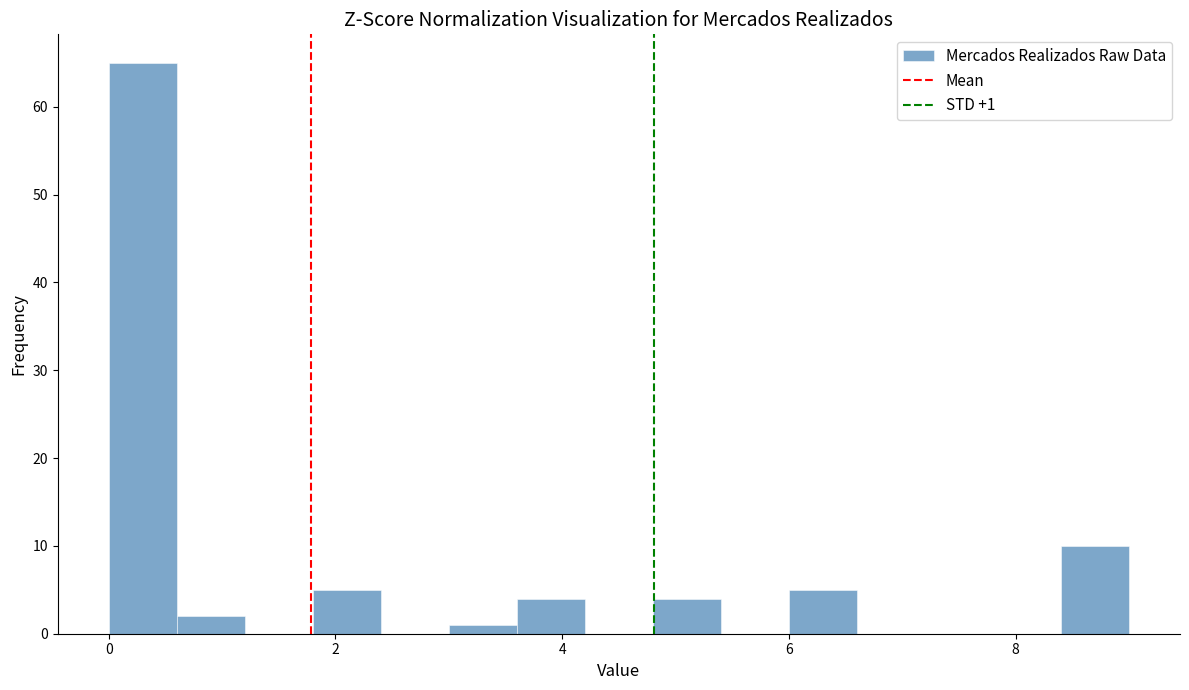

Around what value on the x-axis is the tallest bar? Give the approximate position of its centre, as read against the axis.

0.4